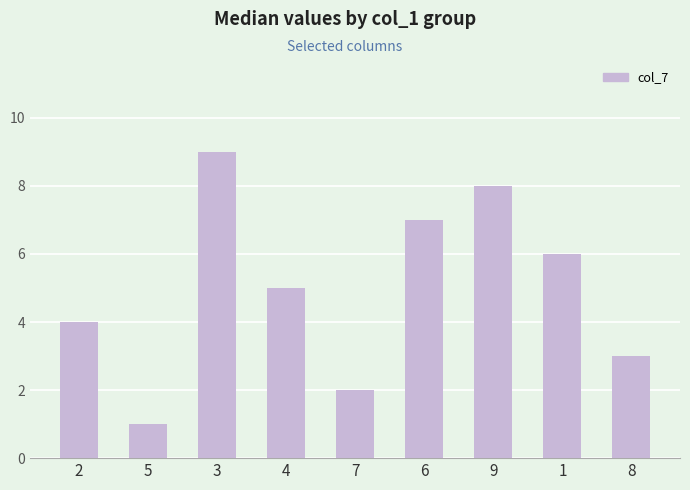

How many data points are less than 5?

4